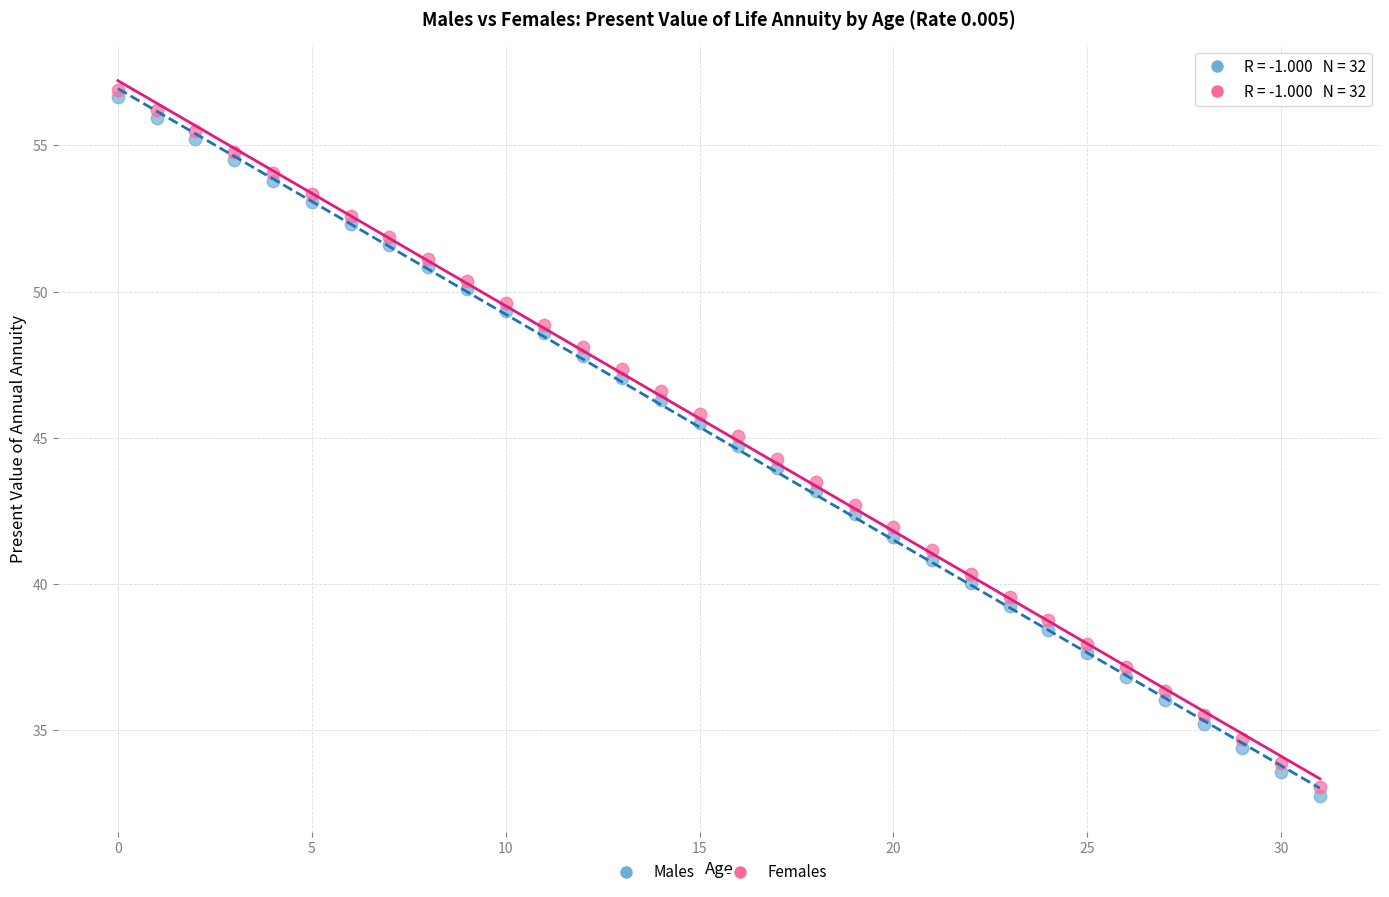

Which series contains the lowest Y value?

Males